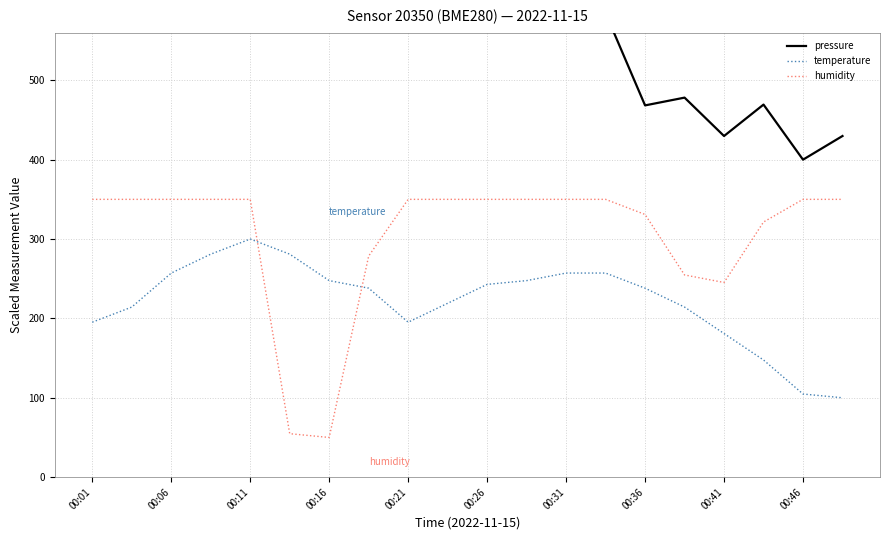

Reading left to right, list all the values displayed in this chart.

pressure: 900.0	817.0	768.8	877.6	809.0	700.7	696.2	667.6	590.2	691.6	630.4	607.5	584.6	584.6	468.4	478.2	429.8	469.4	400.0	429.8
temperature: 195.2	214.3	257.1	281.0	300.0	281.0	247.6	238.1	195.2	219.0	242.9	247.6	257.1	257.1	238.1	214.3	181.0	147.6	104.8	100.0
humidity: 350.0	350.0	350.0	350.0	350.0	54.8	50.0	278.6	350.0	350.0	350.0	350.0	350.0	350.0	331.0	254.8	245.2	321.4	350.0	350.0